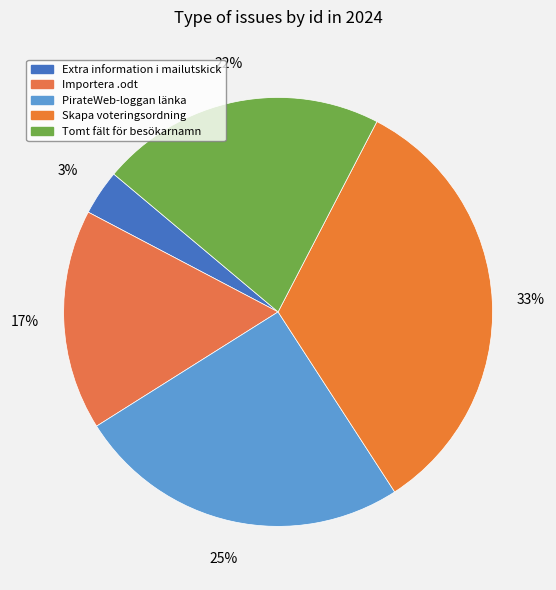

Rank the categories by value from highest to lowest.

Skapa voteringsordning, PirateWeb-loggan länka, Tomt fält för besökarnamn, Importera .odt, Extra information i mailutskick